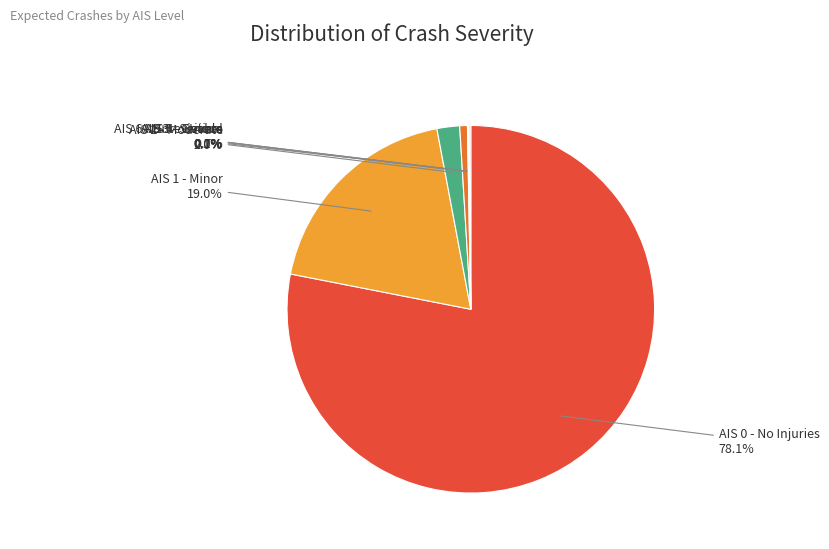

What percentage is NOT represented by AIS 0 - No Injuries?

21.9%